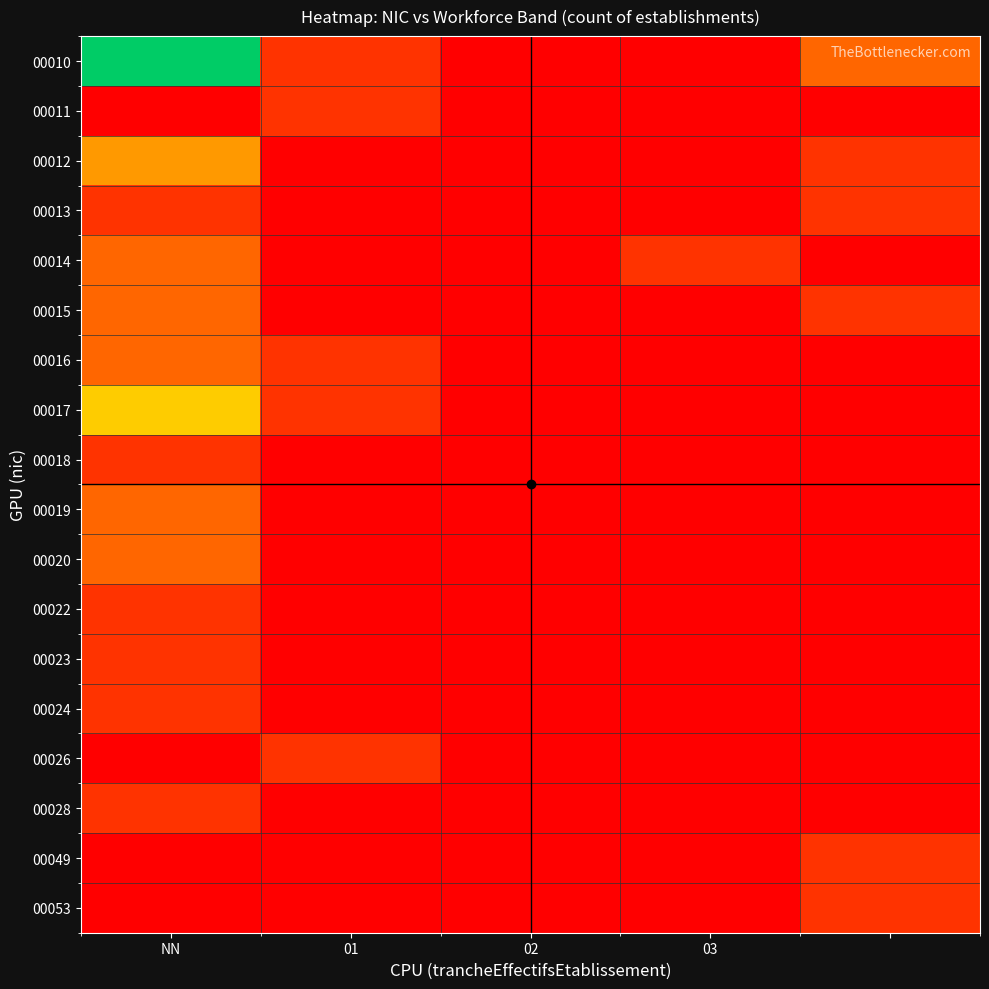

List the series in order of their peak value, lowest first.

00011, 00013, 00018, 00022, 00023, 00024, 00026, 00028, 00049, 00053, 00014, 00015, 00016, 00019, 00020, 00012, 00017, 00010